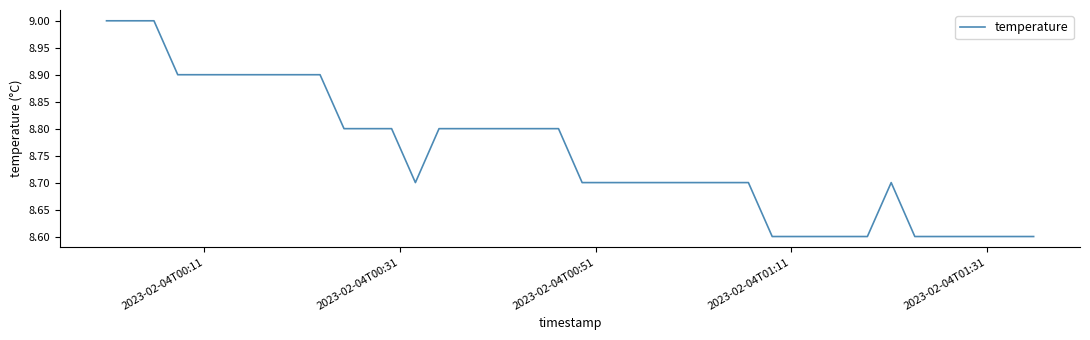

What is the average value?

8.8